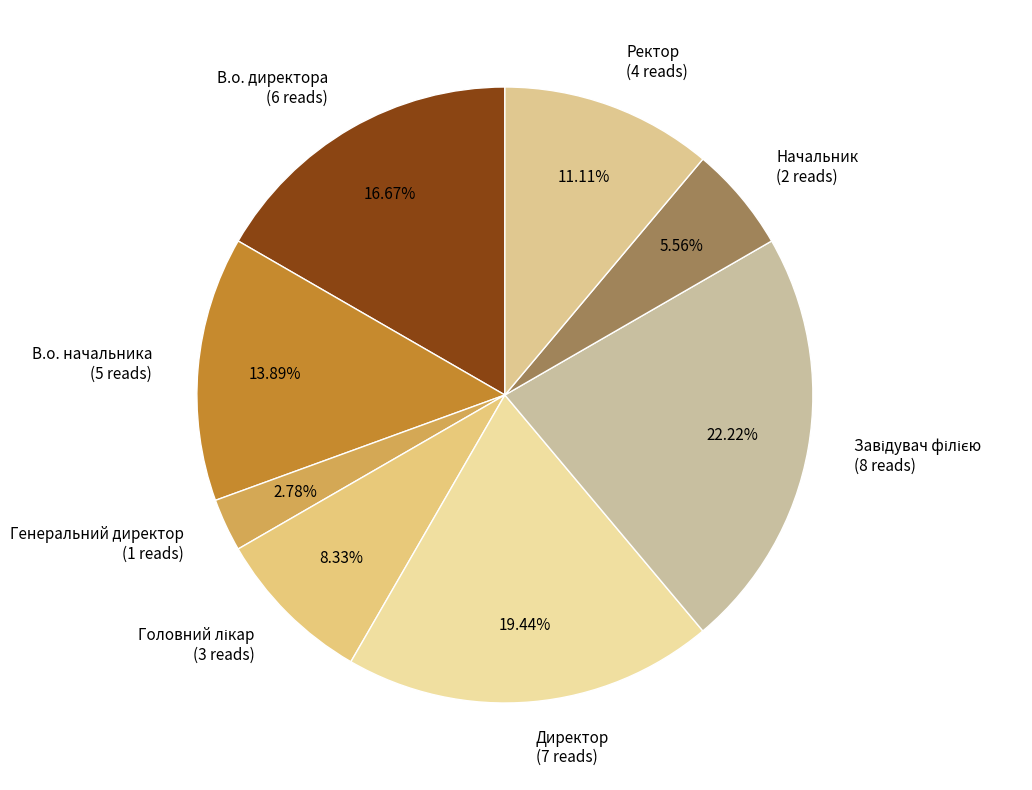

True or false: В.о. начальника accounts for 14% of the total.

True